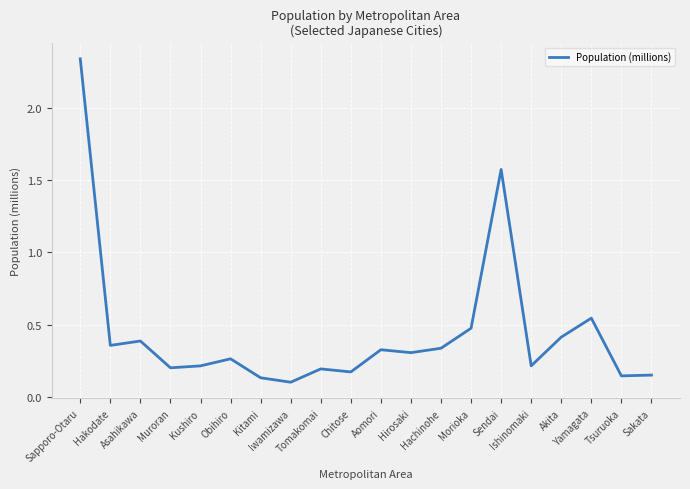

What is the difference between the maximum and minimum values?

2.2